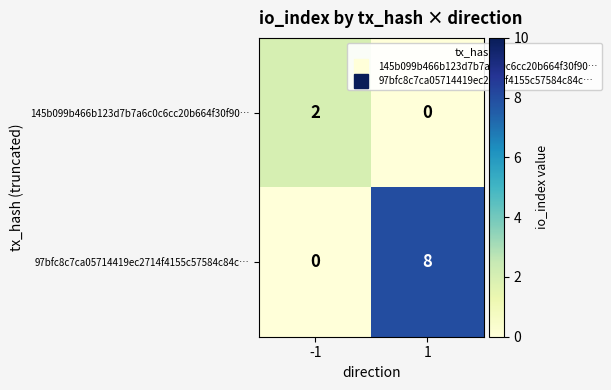

Reading left to right, what are all the values shown in this chart?

145b099b466b123d7b7a6c0c6cc20b664f30f90…: -1=2	1=0
97bfc8c7ca05714419ec2714f4155c57584c84c…: -1=0	1=8